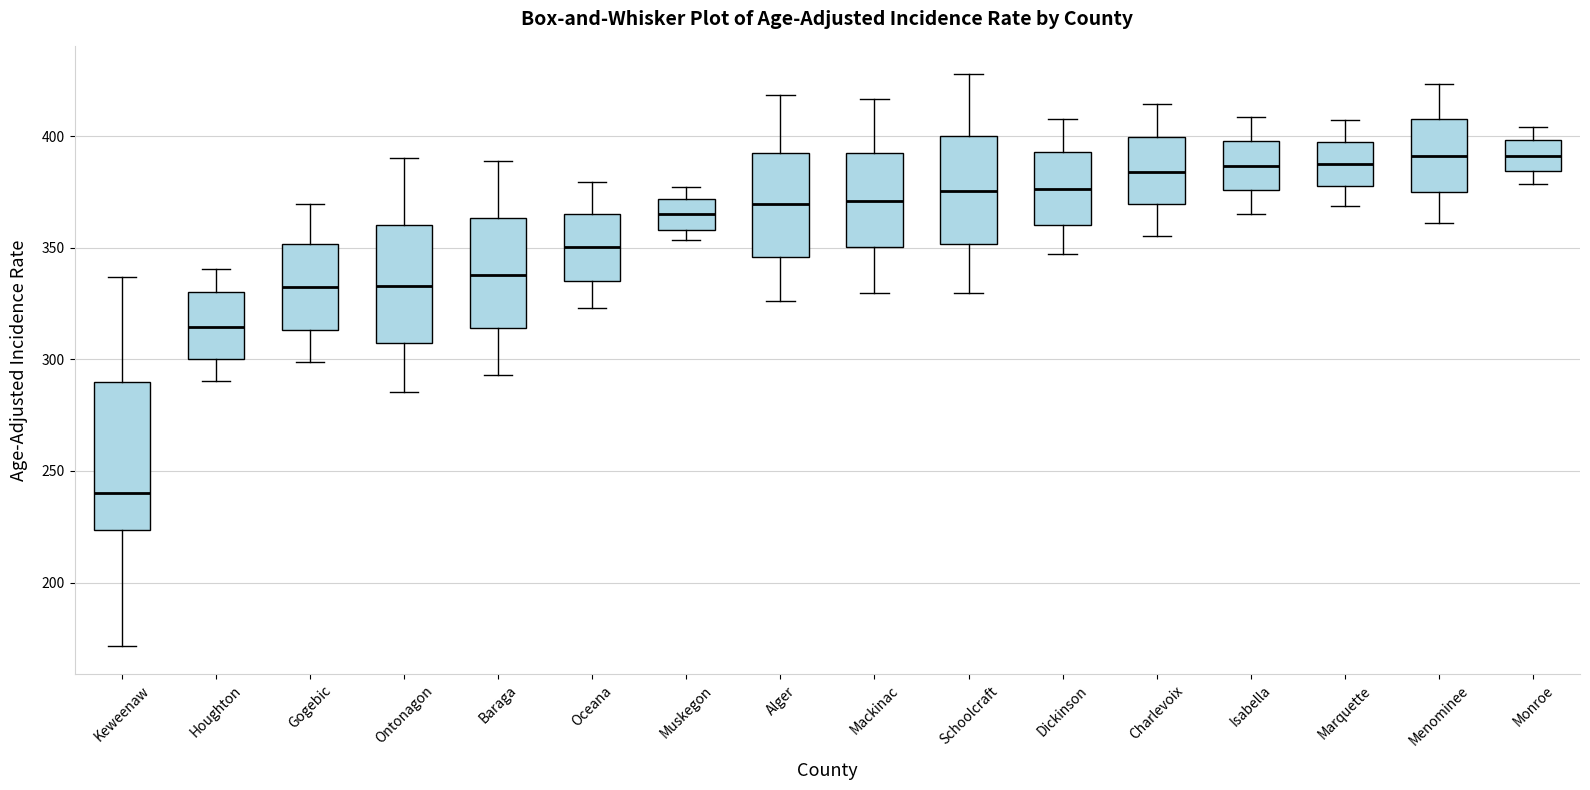

Where does the lower whisker of the box for Alger end on the y-axis? The values are not printed on the chart, so give them approximately, as read against the axis.

325